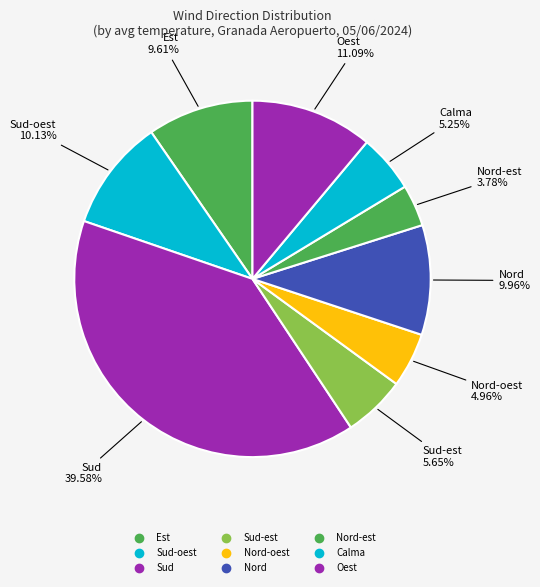

How many segments does this pie chart have?

9